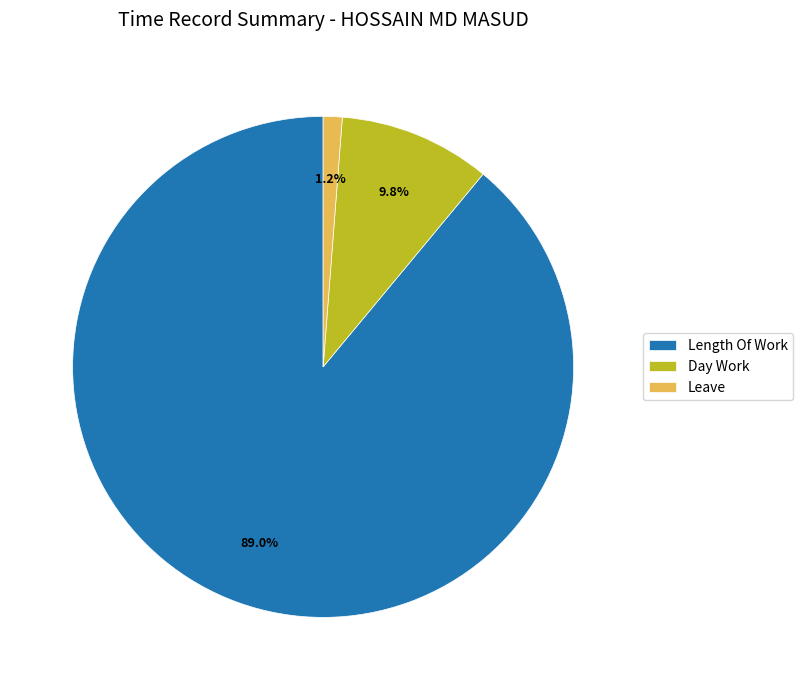

Which category has the biggest portion of the pie?

Length Of Work